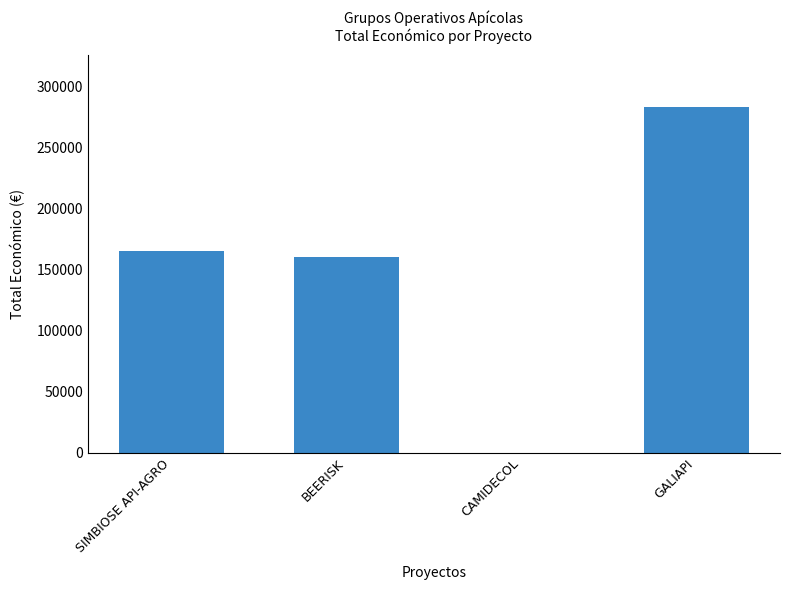

Reading right to left, transcribe all the data shown in this chart.

GALIAPI=283719	CAMIDECOL=0	BEERISK=160043	SIMBIOSE API-AGRO=165000